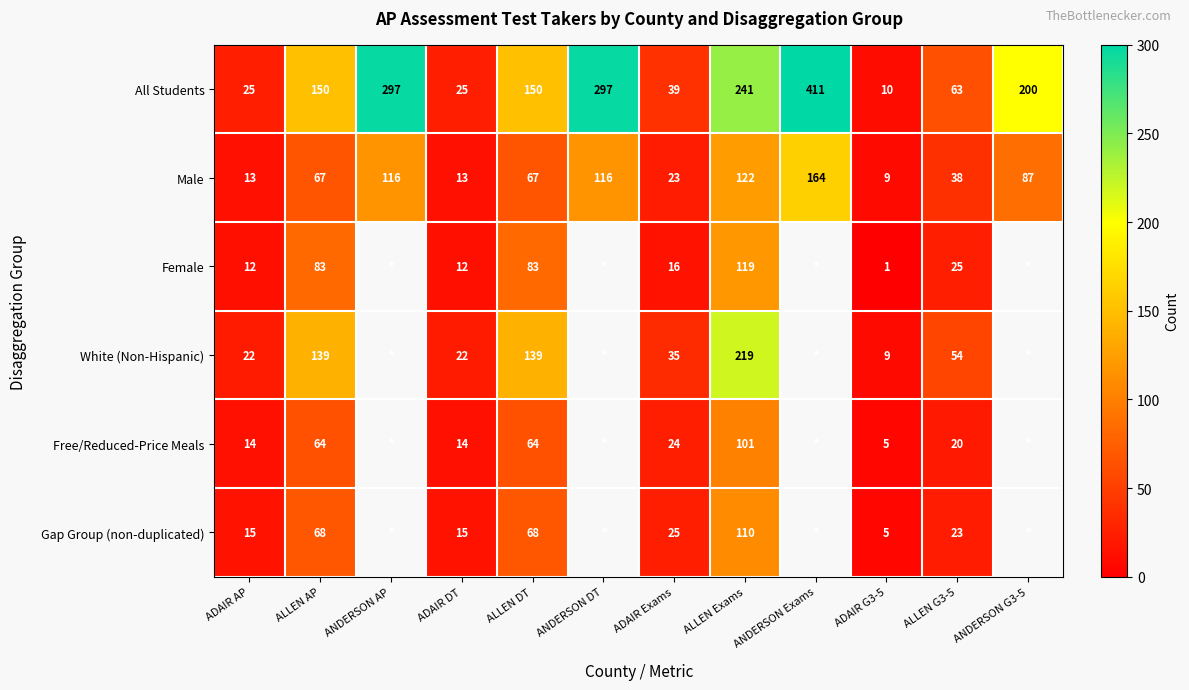

Rank the series at ALLEN G3-5 from lowest to highest value.

Free/Reduced-Price Meals, Gap Group (non-duplicated), Female, Male, White (Non-Hispanic), All Students